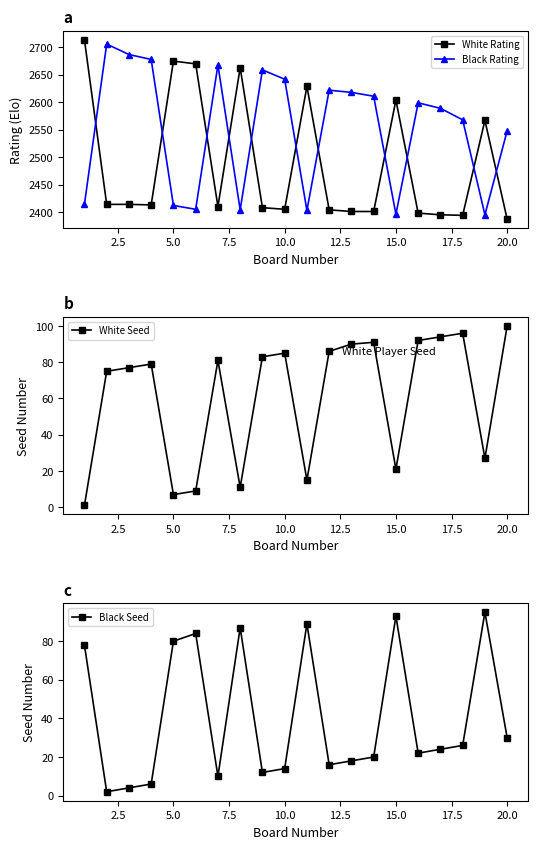

True or false: Black Seed has more than 2 interior local peaks.

True